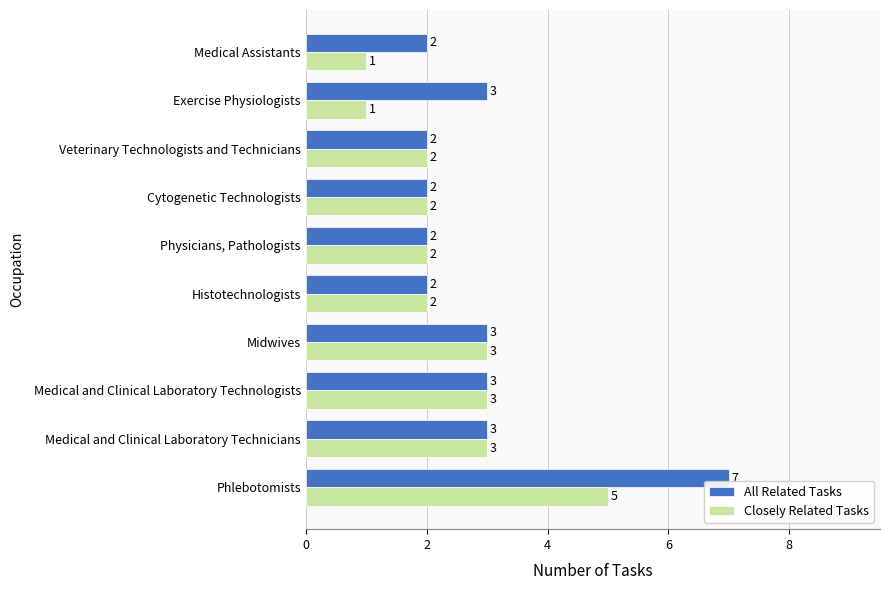

Rank the series at Phlebotomists from lowest to highest value.

Closely Related Tasks, All Related Tasks